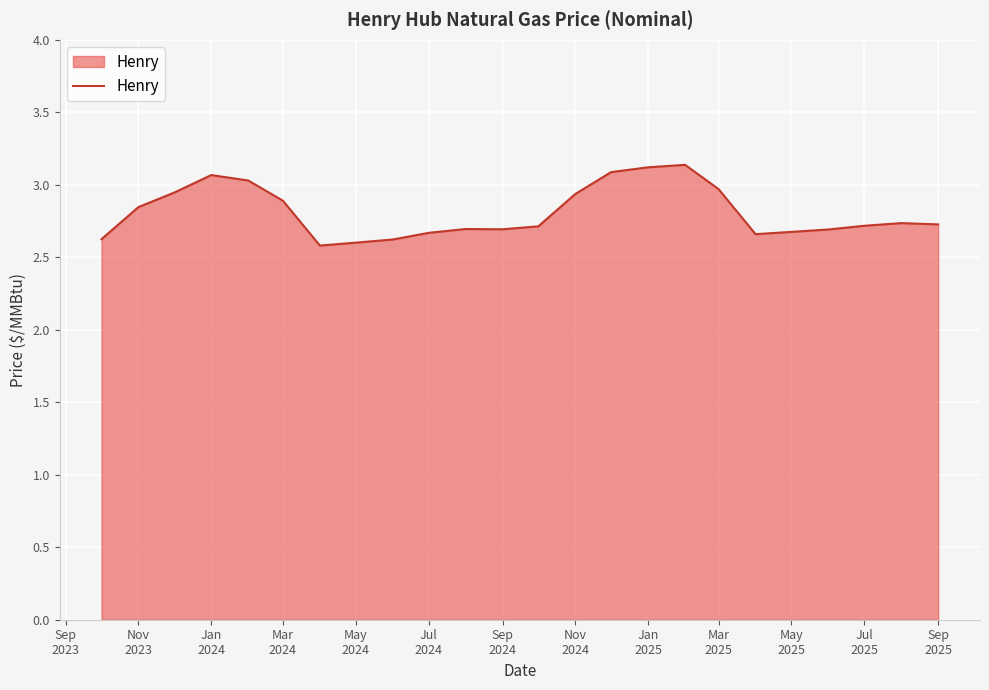

What is the difference between the maximum and minimum values?

0.6